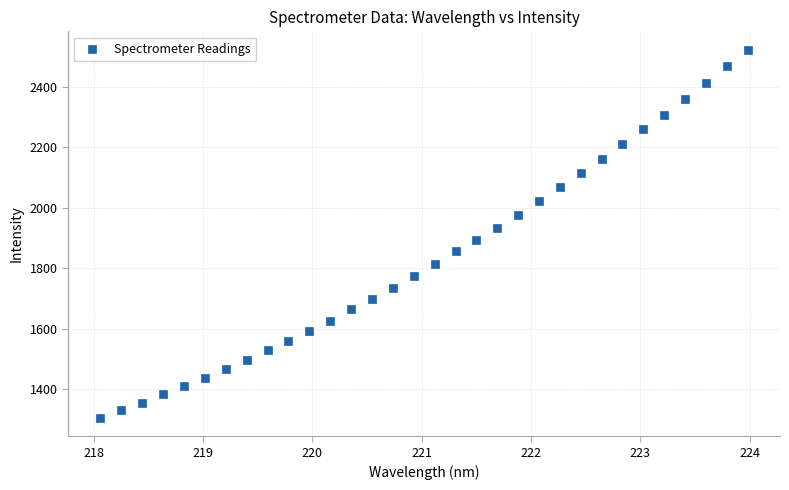

What is the range of Y values (max minus min)?

1218.7